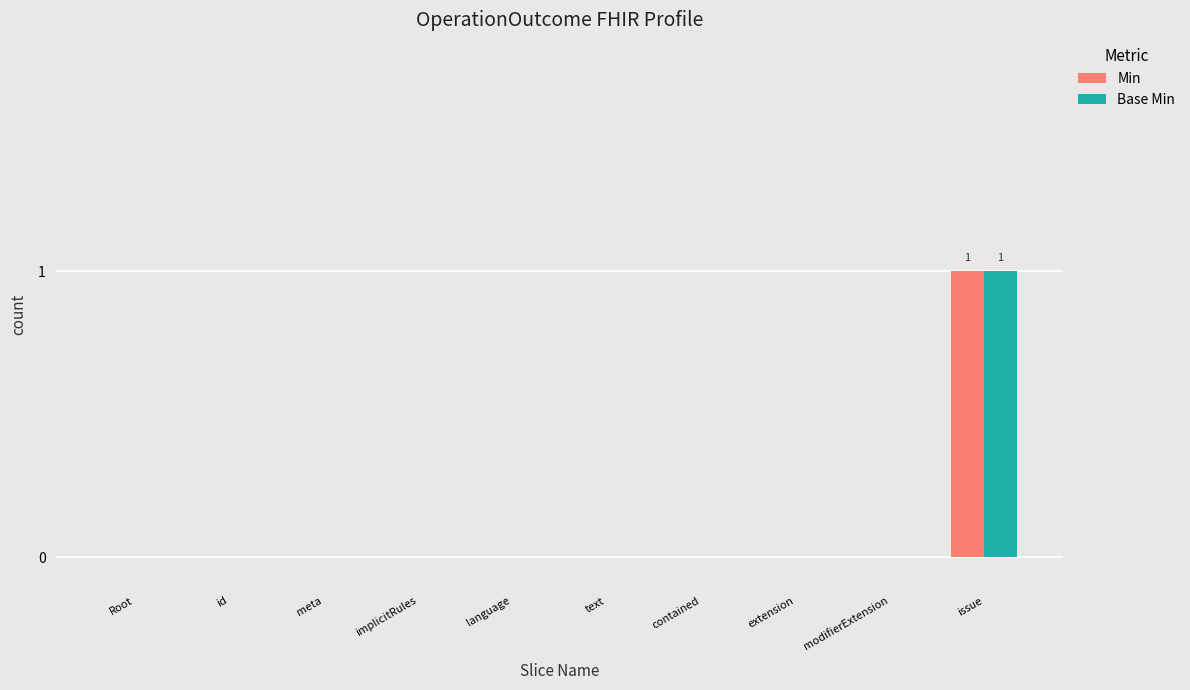

What is the sum of the Base Min values at modifierExtension and issue?

1